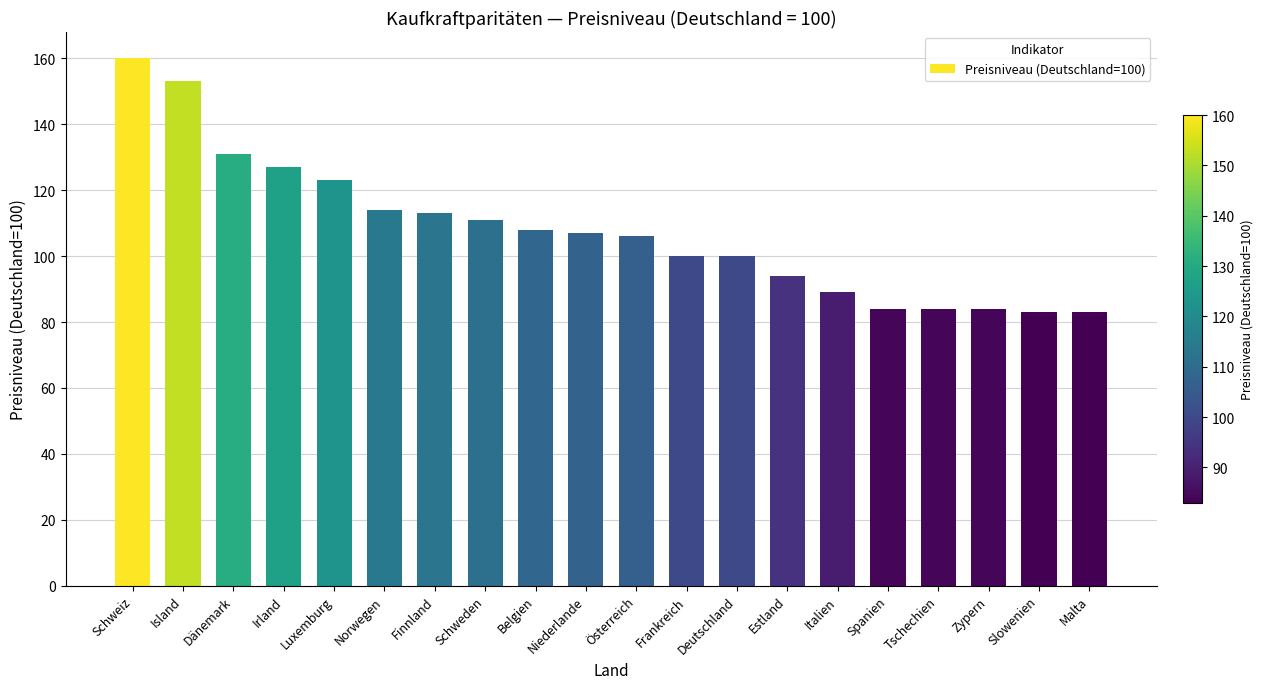

Reading left to right, transcribe all the data shown in this chart.

160	153	131	127	123	114	113	111	108	107	106	100	100	94	89	84	84	84	83	83